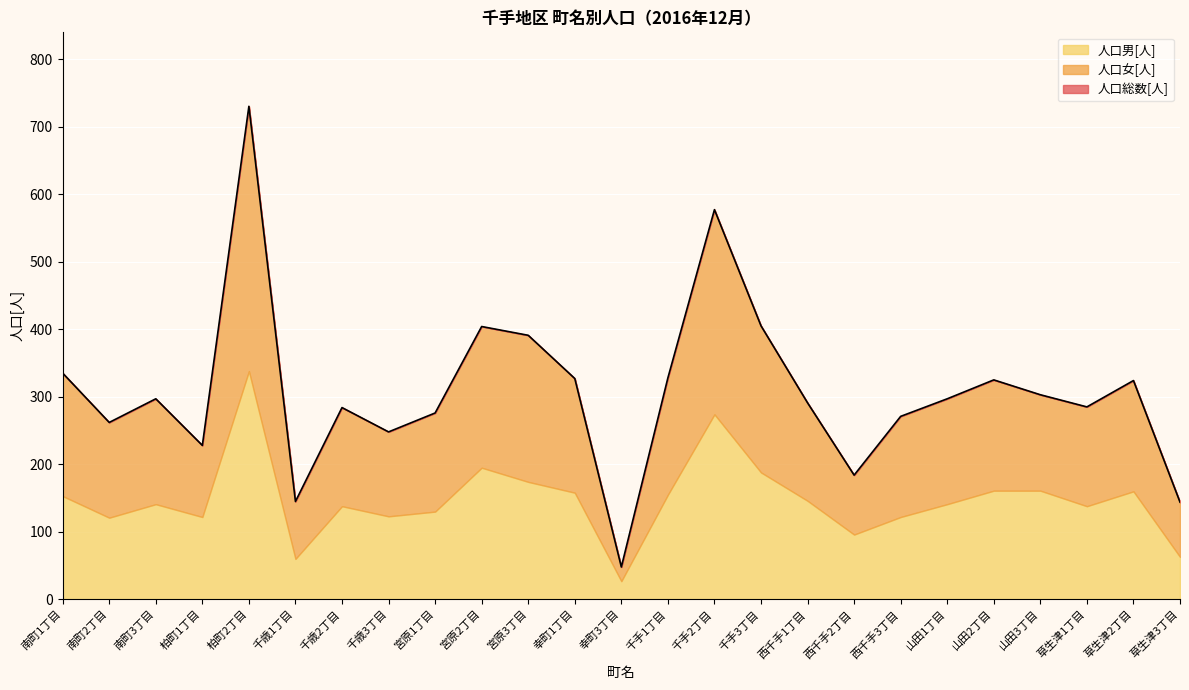

What is the value of the 人口男[人] point at the 16th from the left?

188